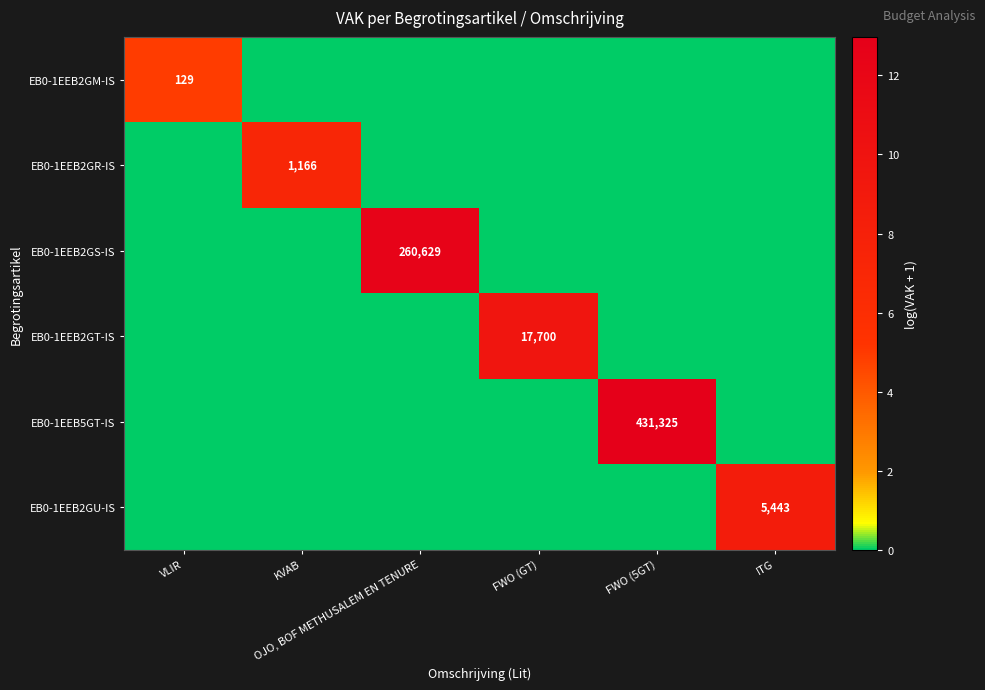

Is it true that EB0-1EEB2GU-IS equals 0.0 at FWO (GT)?

True